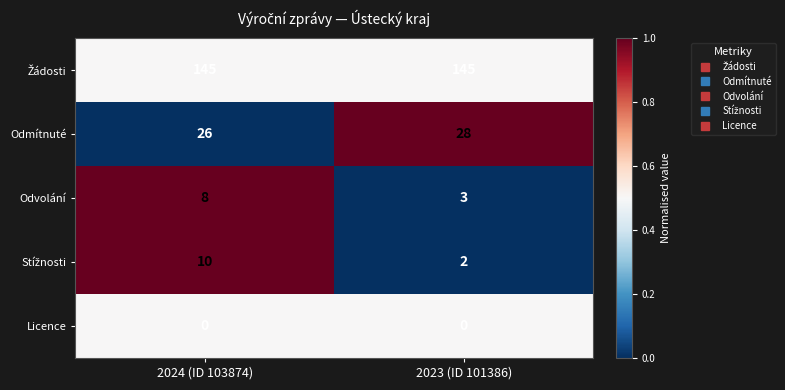

What is the spread (max minus min) of values at 2023 (ID 101386)?

145